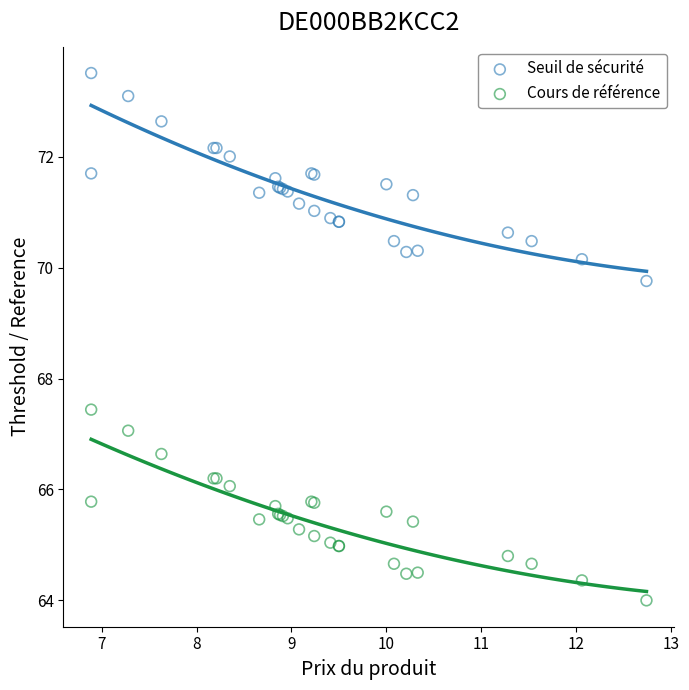

What is the X range (max minus min) for the scatter plot?

5.9